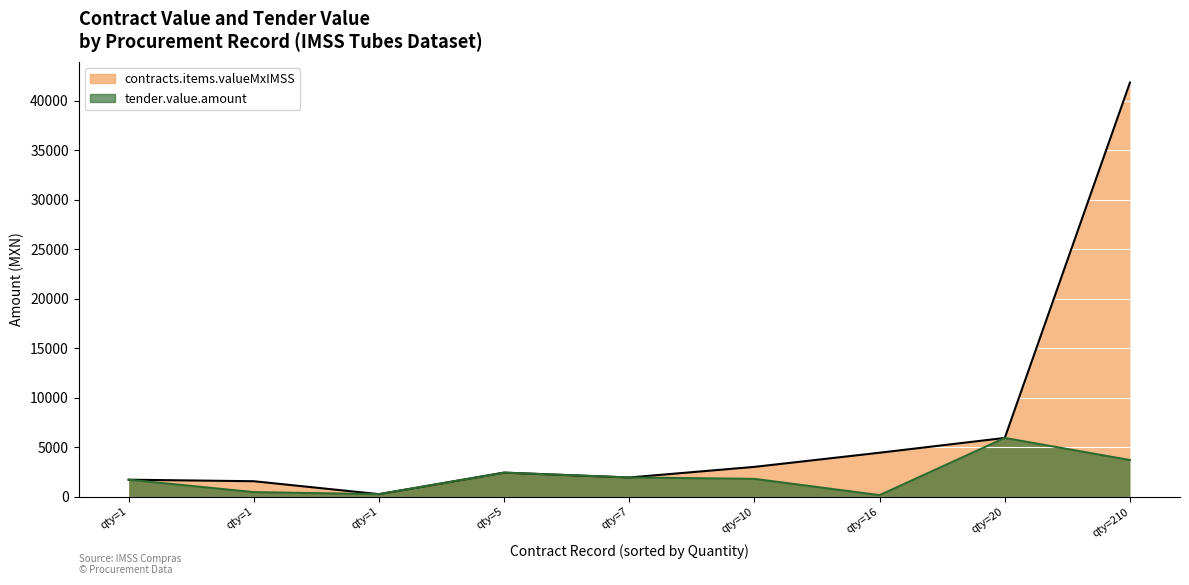

Rank the series by their average value, from highest to lowest.

contracts.items.valueMxIMSS, tender.value.amount